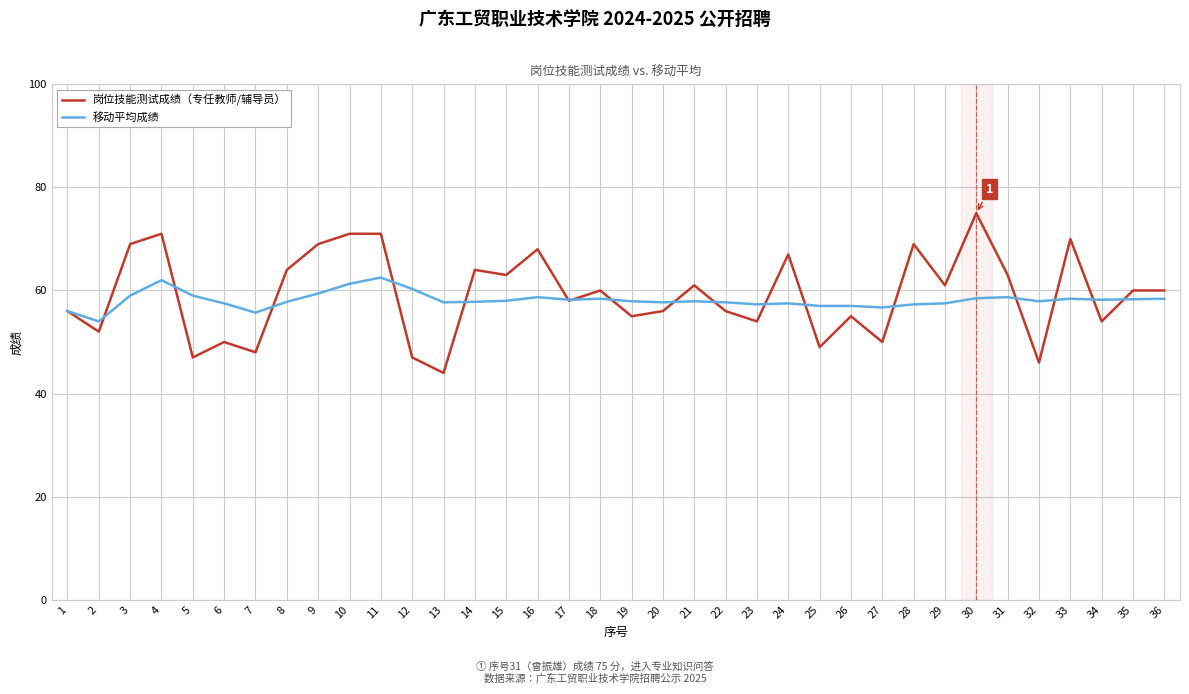

The value of 移动平均成绩 at 27 is 56.7. True or false?

True